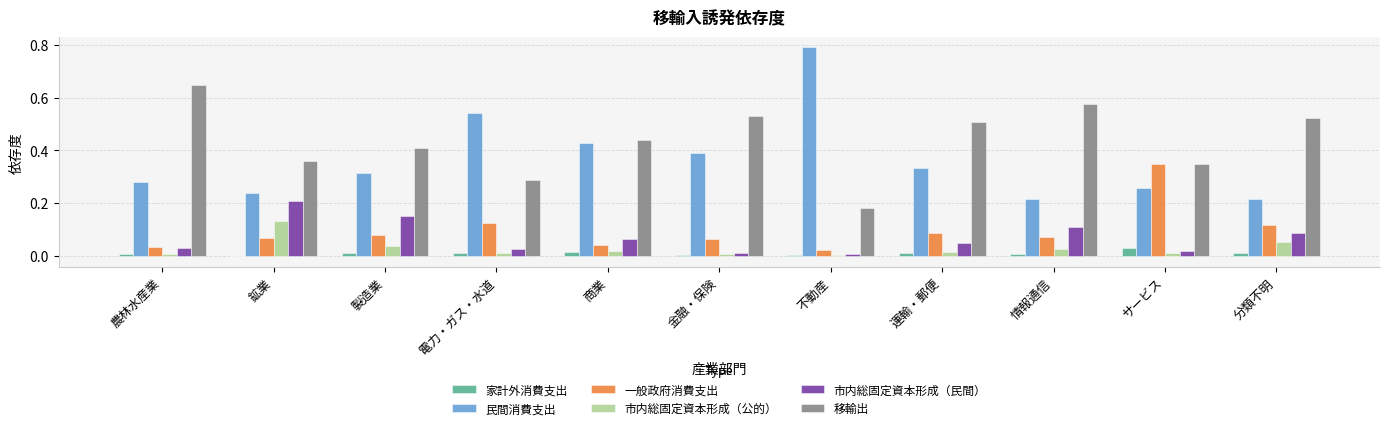

The 市内総固定資本形成（民間） series shows 0.0 at 農林水産業. True or false?

True